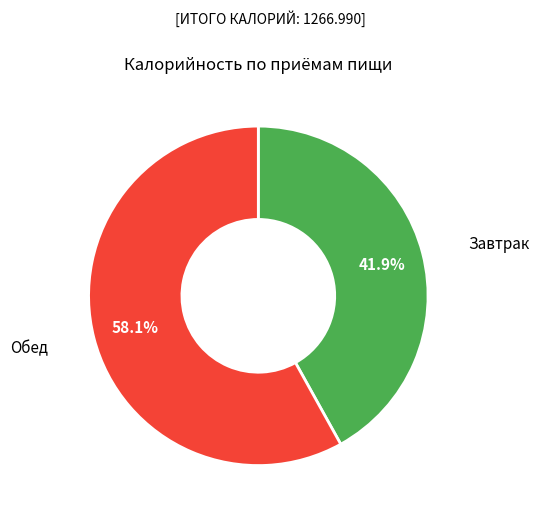

Does any single category account for the majority?

Yes